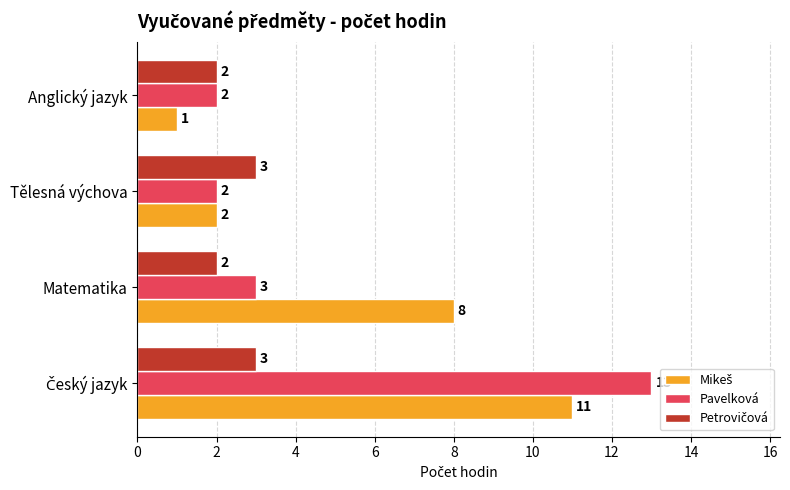

At how many categories does at least one series exceed 1?

4